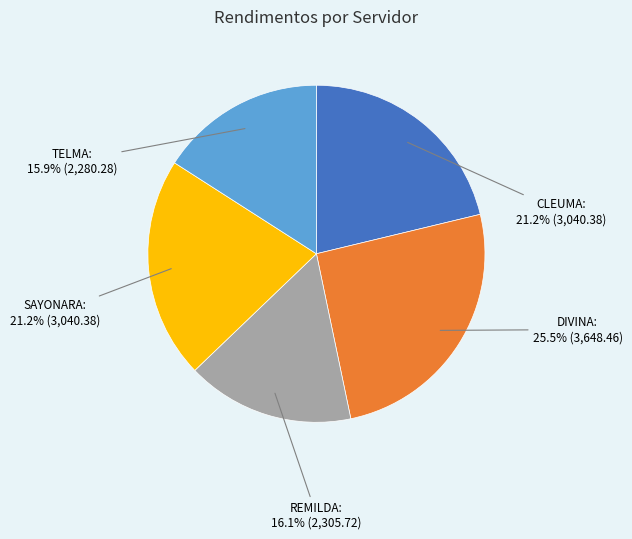

Does any single category account for the majority?

No